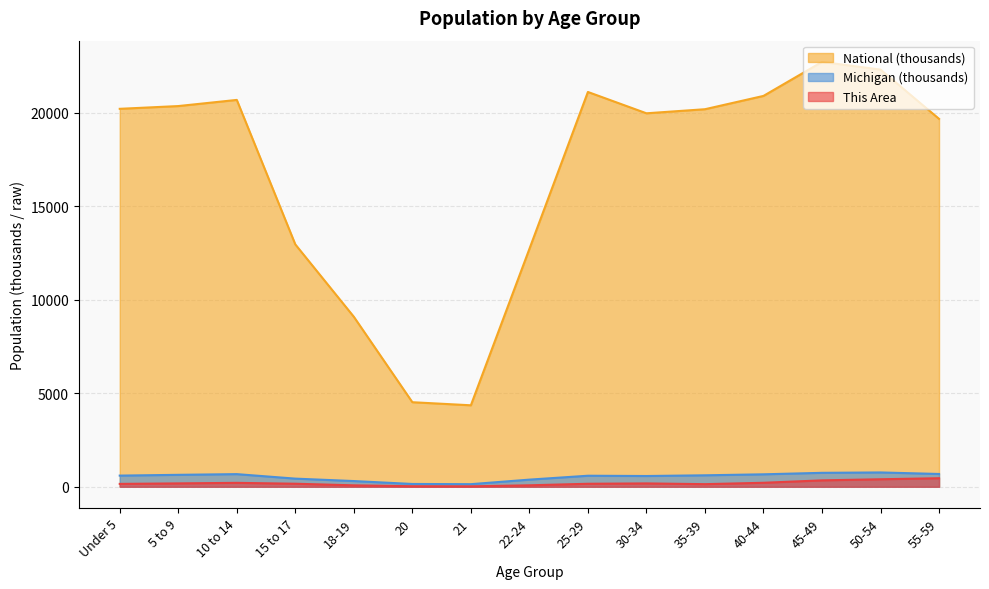

What position from the right is 22-24?

8